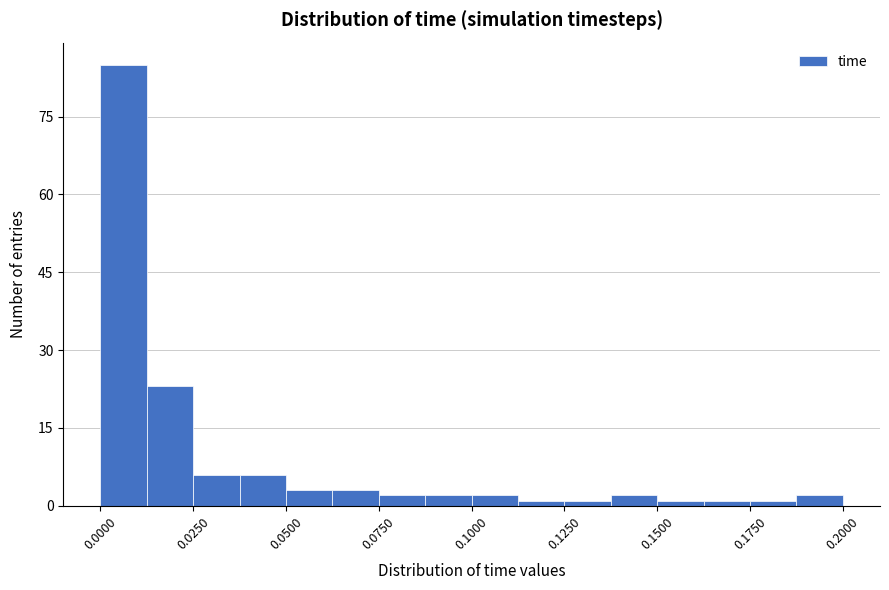

Read against the x-axis, roughly where is the centre of the tallest bar?

0.005